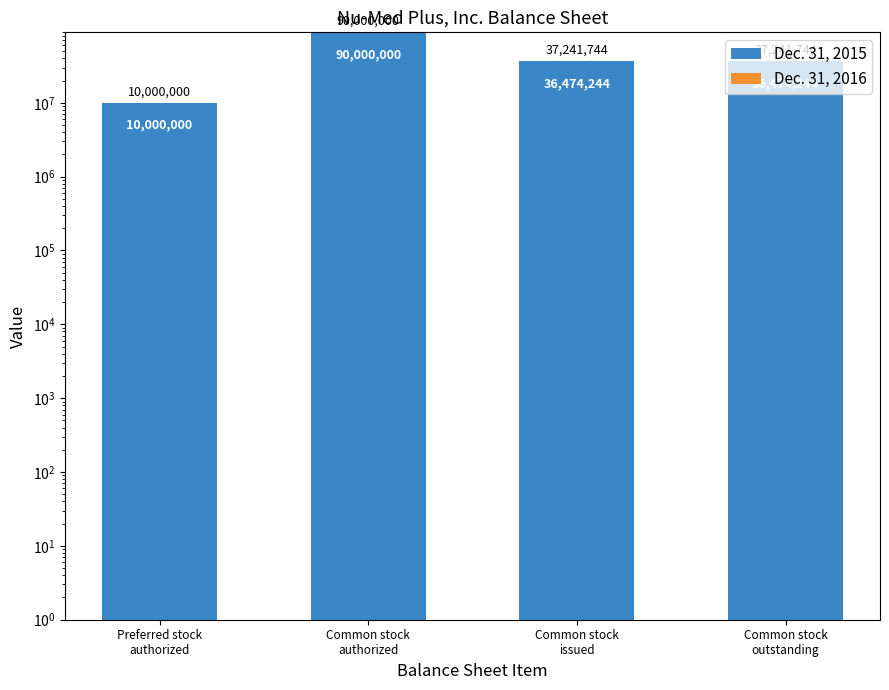

At Common stock
issued, list the series in order from largest to smallest.

Dec. 31, 2015, Dec. 31, 2016